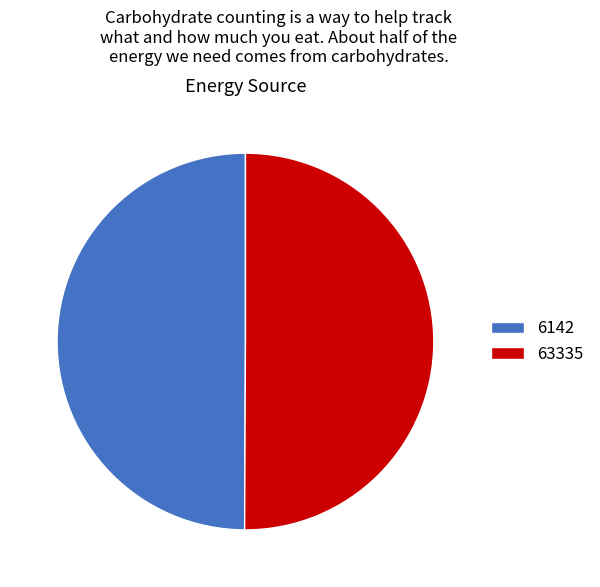

What is the ratio of the value at 6142 to the value at 63335?

1.0